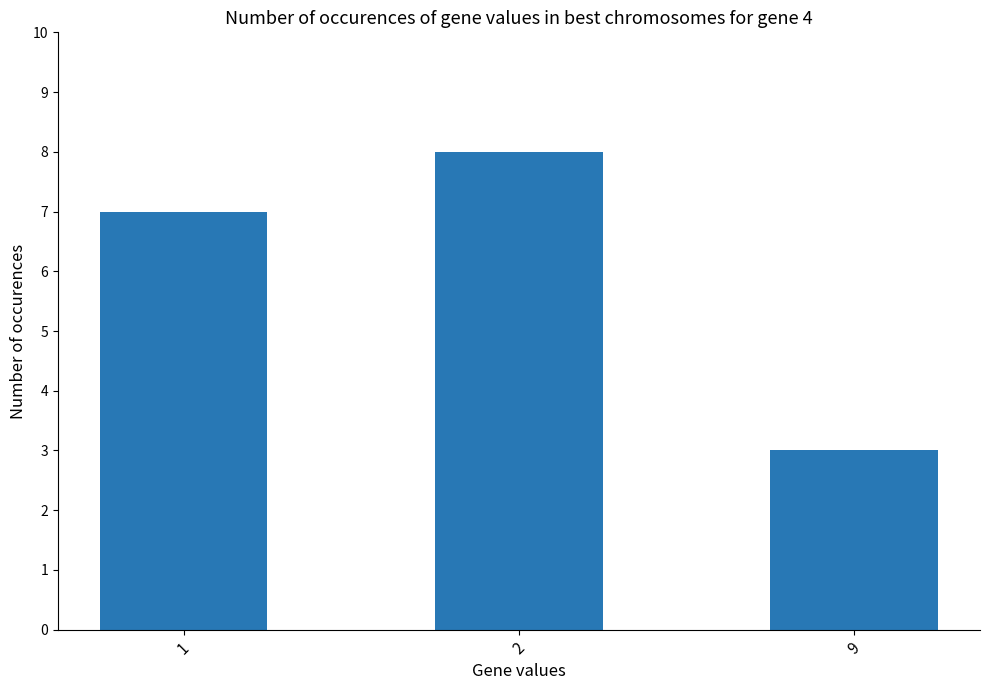

What is the difference between the maximum and second lowest values?

1